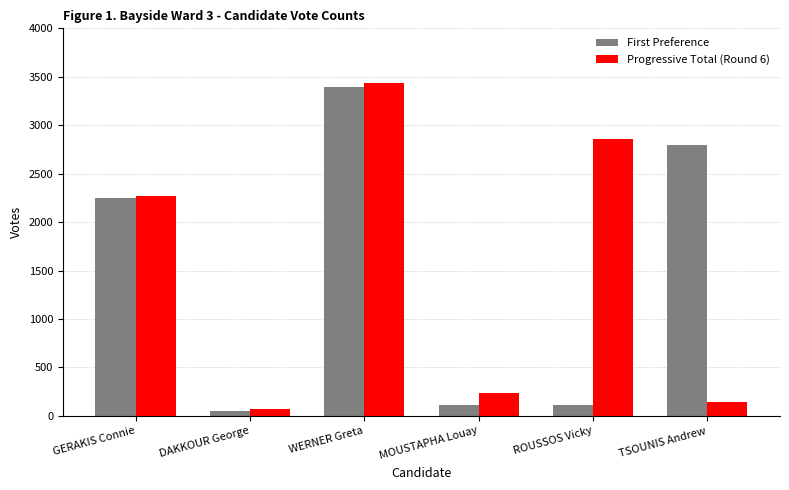

How many data points does each series have?

6